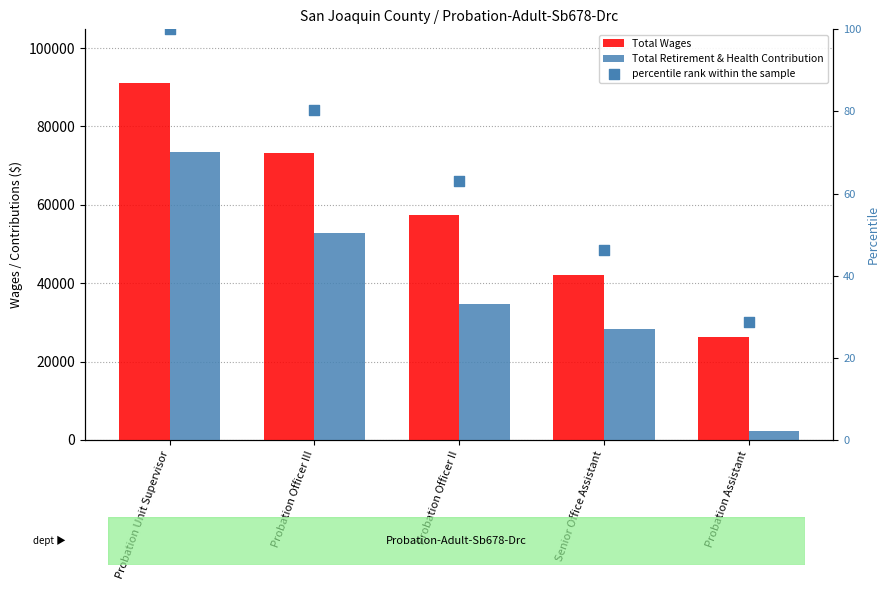

Which series contains the highest Y value?

Total Wages